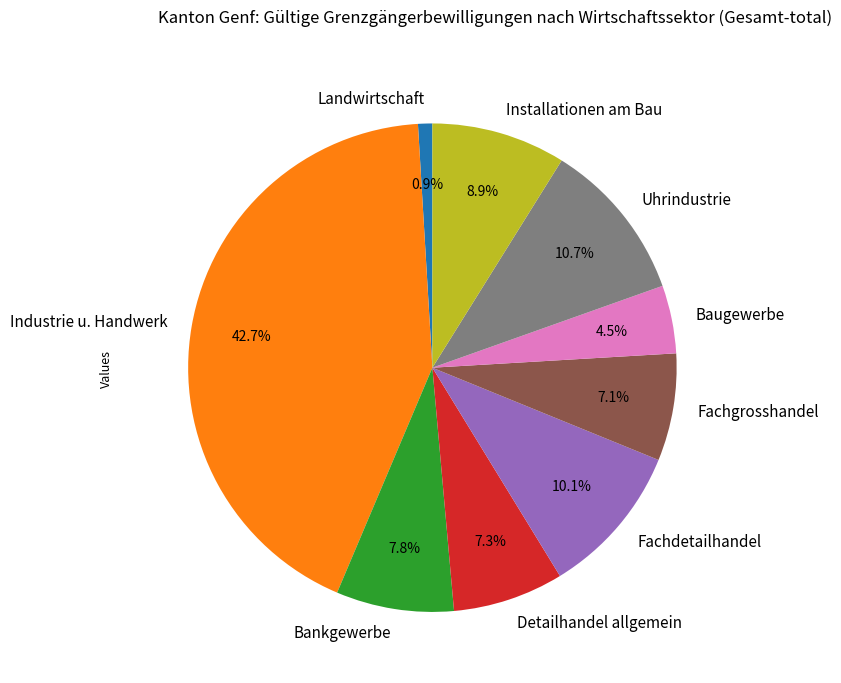

Between Fachgrosshandel and Uhrindustrie, which is larger?

Uhrindustrie